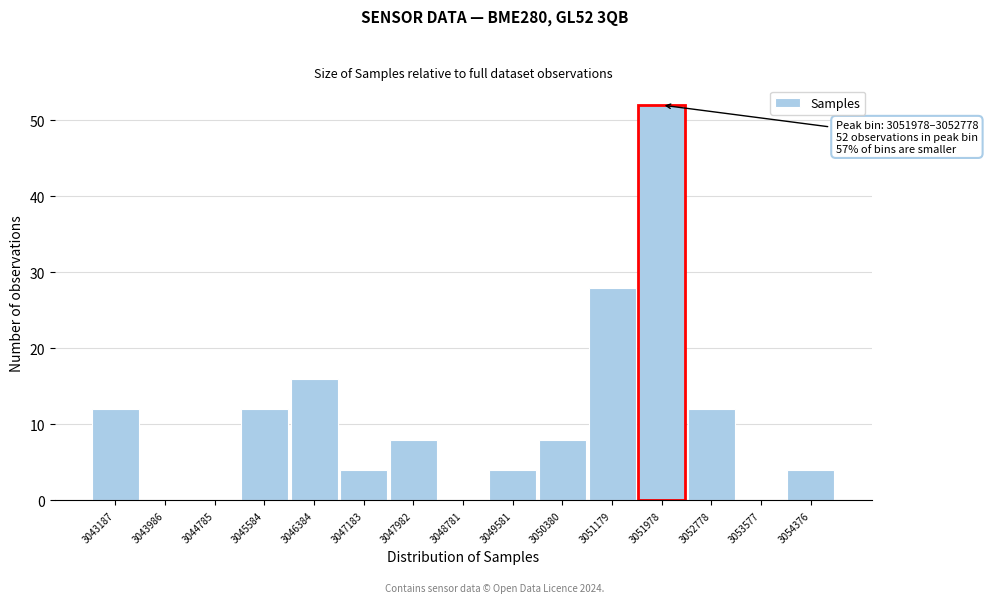

Reading right to left, list all the values displayed in this chart.

3054376=4	3053577=0	3052778=12	3051978=52	3051179=28	3050380=8	3049581=4	3048781=0	3047982=8	3047183=4	3046384=16	3045584=12	3044785=0	3043986=0	3043187=12